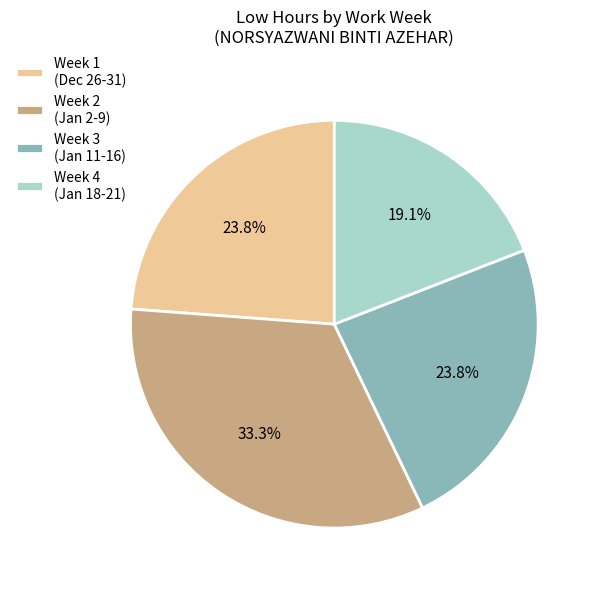

To the nearest percent, what is the average slice percentage?

25%